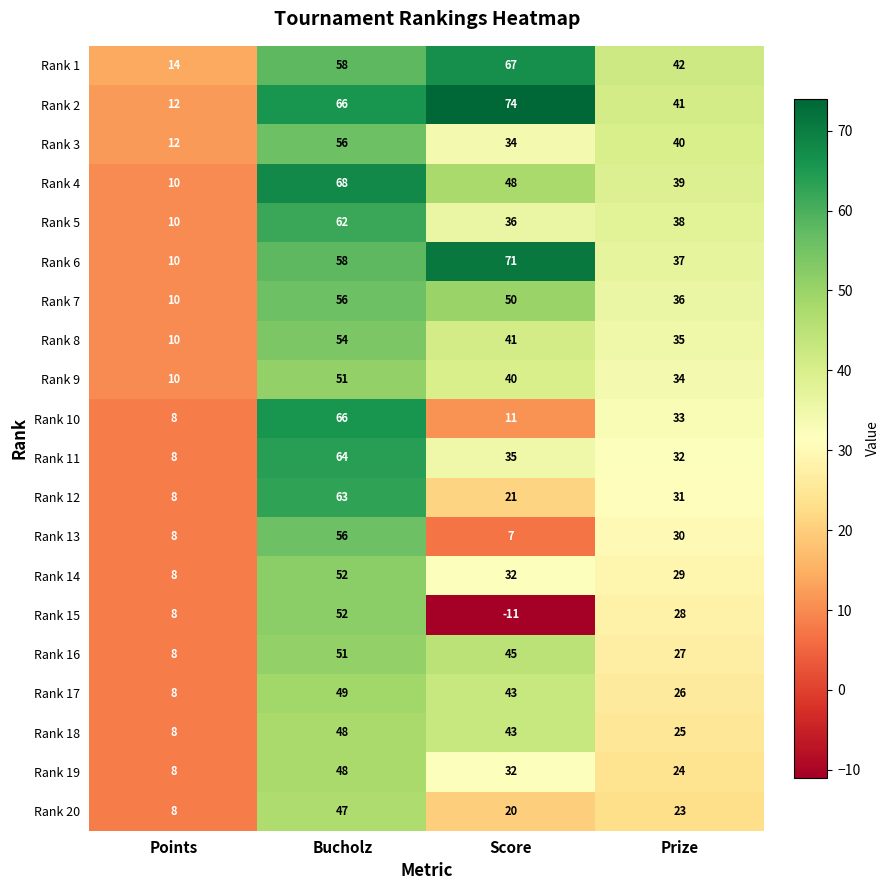

At which label does Rank 8 first exceed 41?

Bucholz